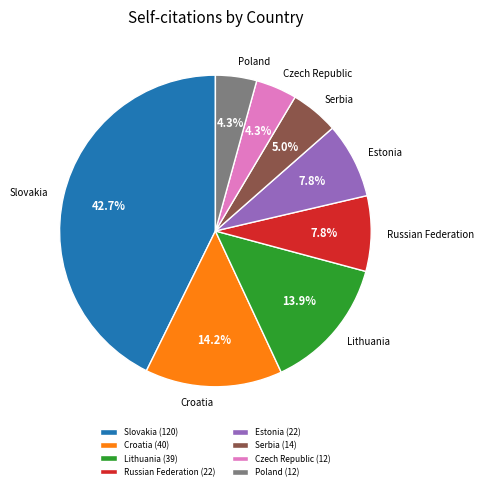

To the nearest percent, what is the average slice percentage?

12%